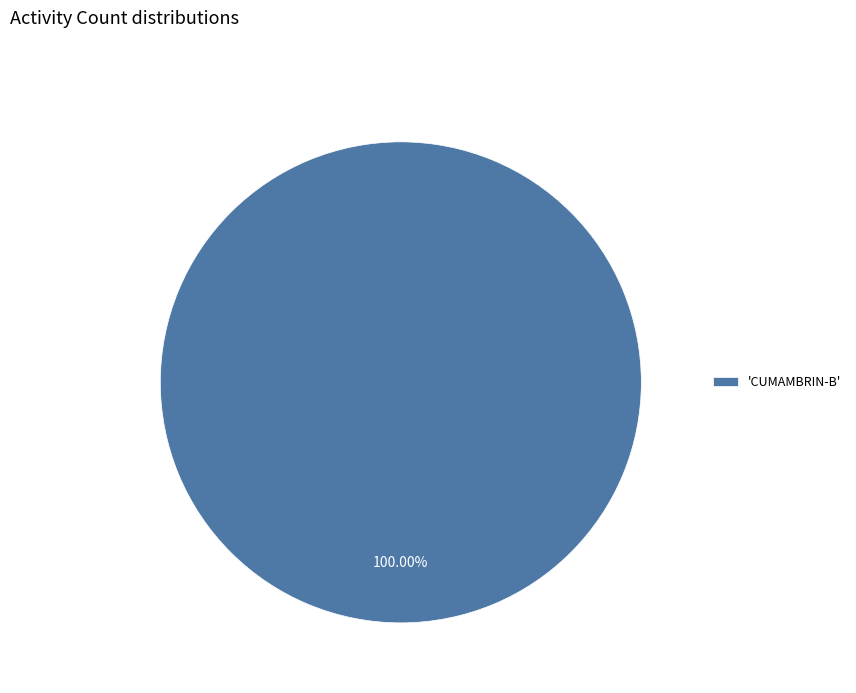

What is the majority slice?

'CUMAMBRIN-B'